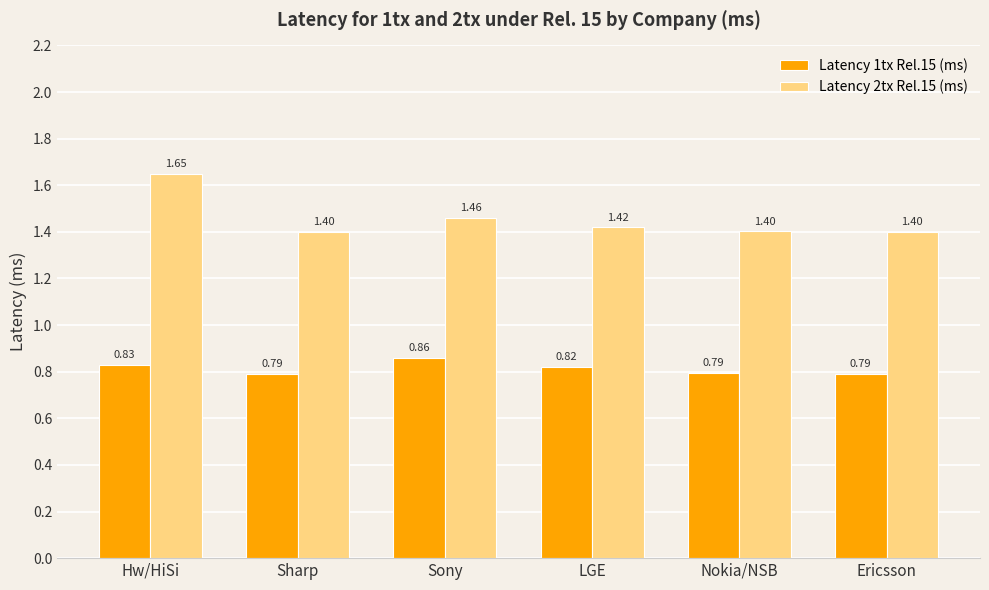

Which category has the highest value in the Latency 1tx Rel.15 (ms) series?

Sony